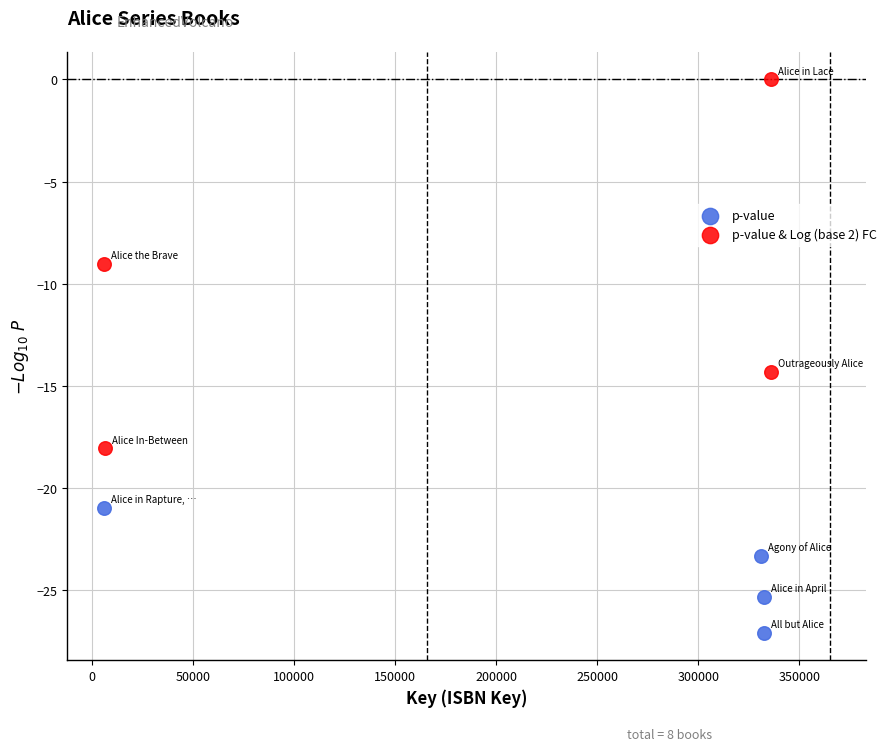

Which series has the widest spread of Y values?

p-value & Log (base 2) FC